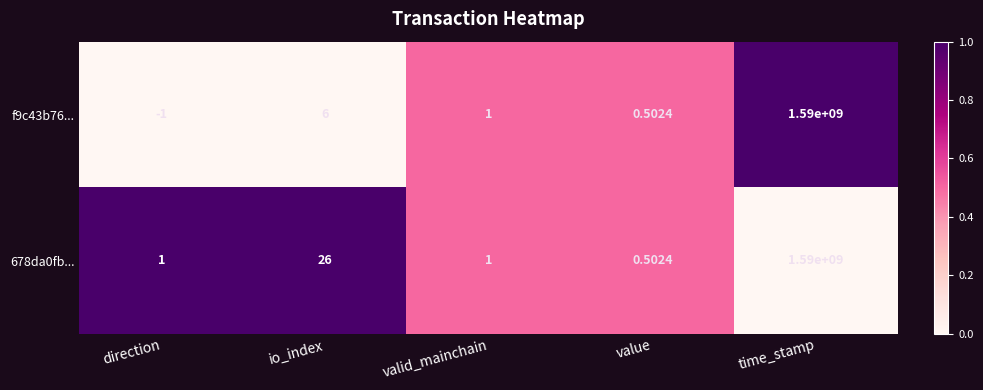

At which category is the sum across all series the highest?

time_stamp